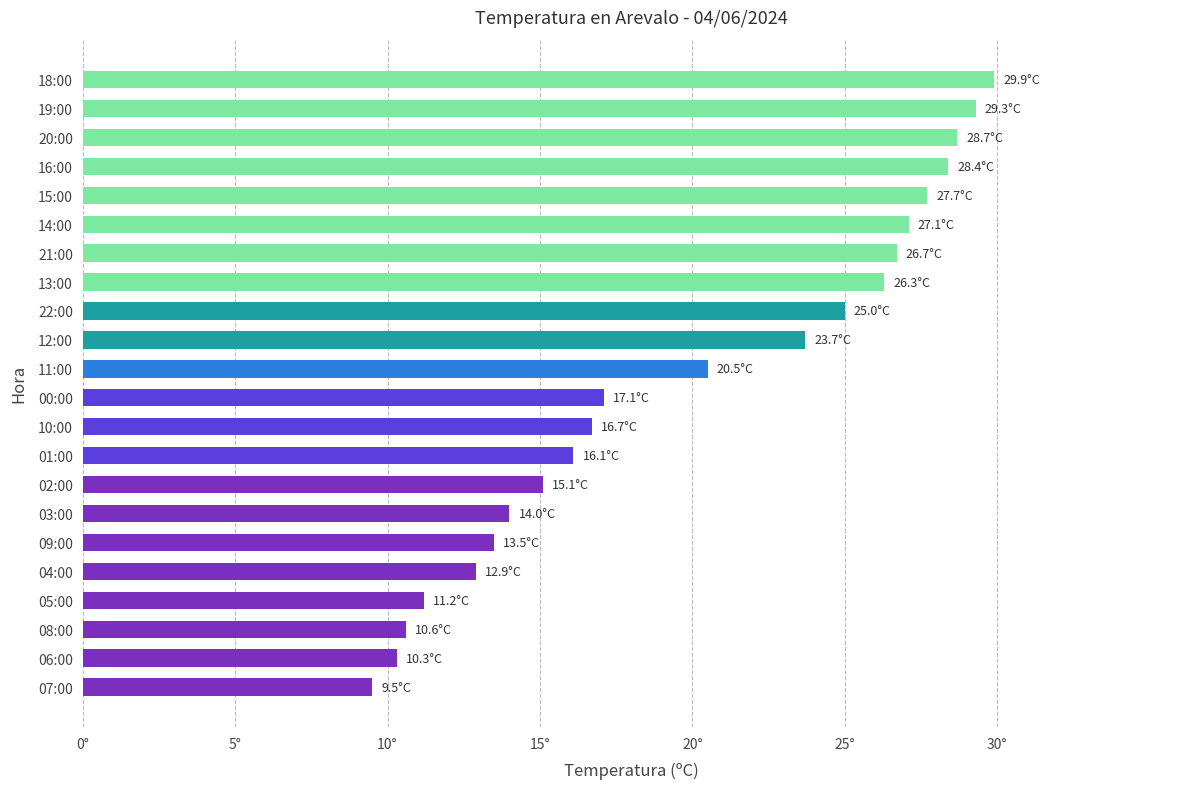

Are the bars horizontal?

Yes